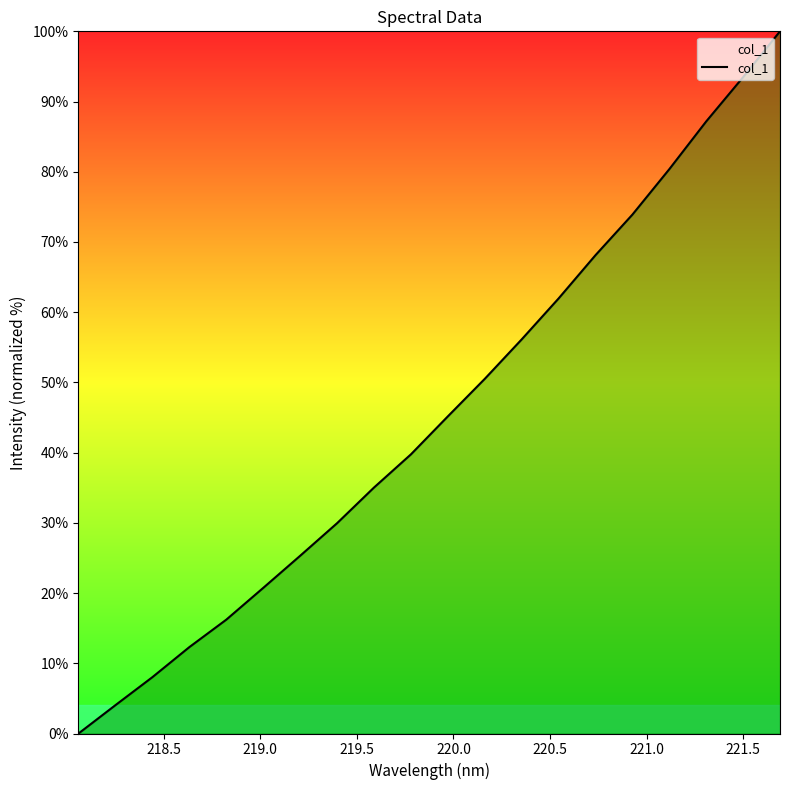

What is the difference between the maximum and minimum values?

100.0